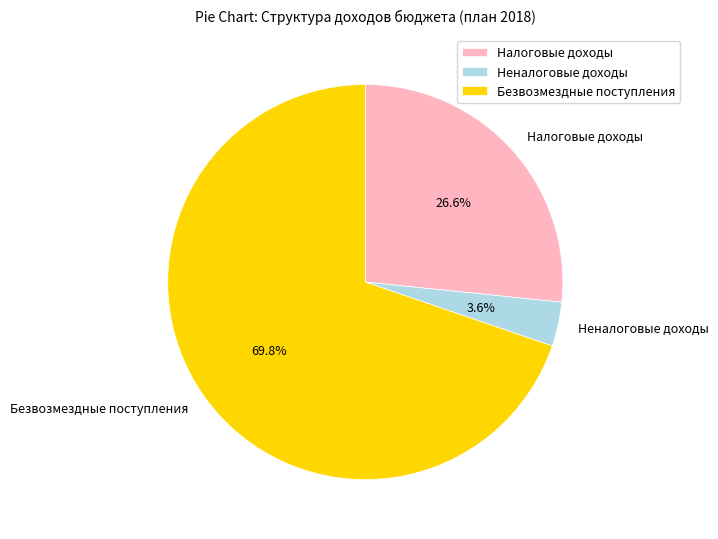

To the nearest percent, what is the average slice percentage?

33%